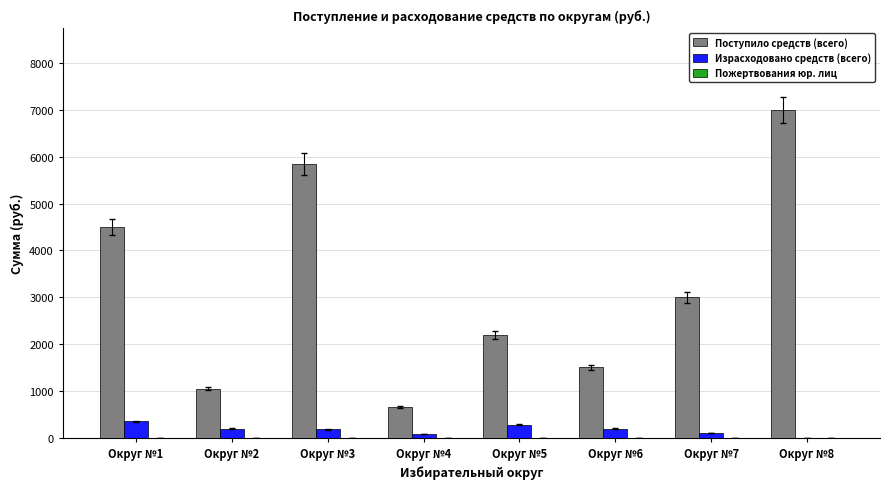

Is the value of Израсходовано средств (всего) at Округ №5 greater than the value of Поступило средств (всего) at Округ №6?

No